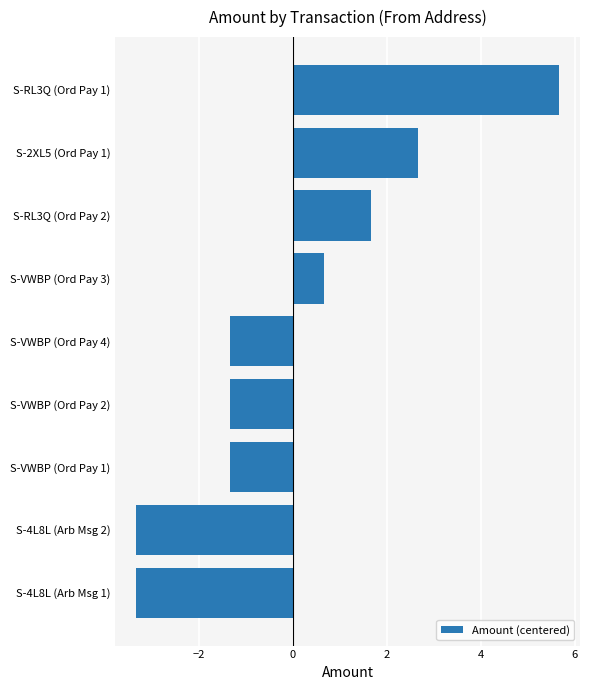

How many series are shown in this chart?

1